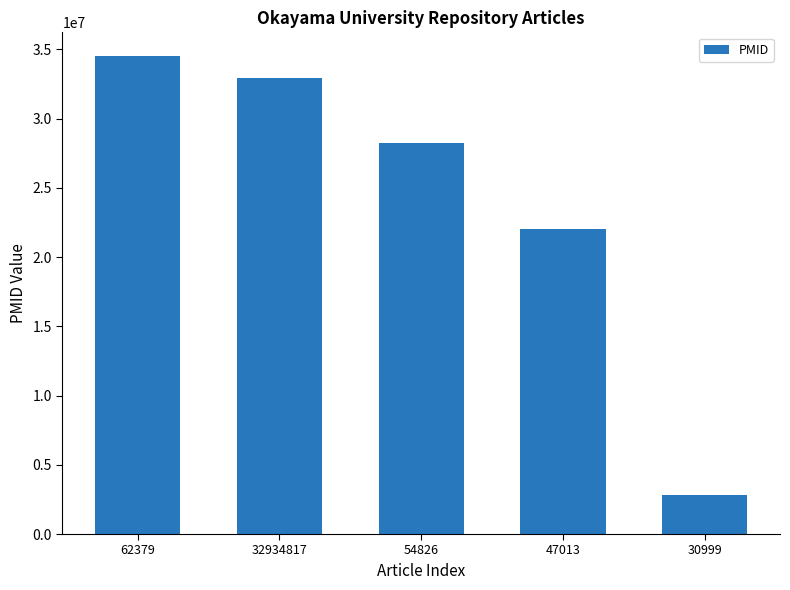

Rank the categories by value from lowest to highest.

30999, 47013, 54826, 32934817, 62379